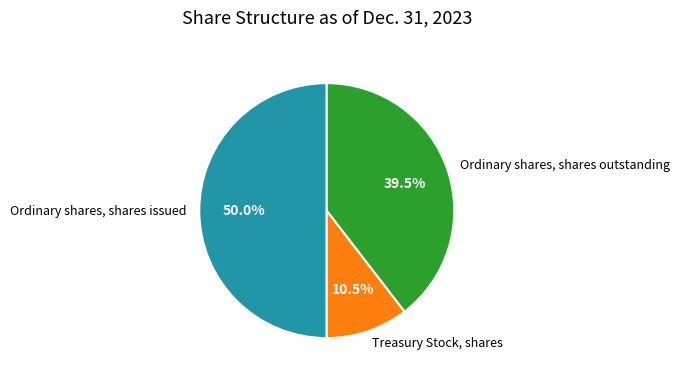

To the nearest percent, what is the average slice percentage?

33%